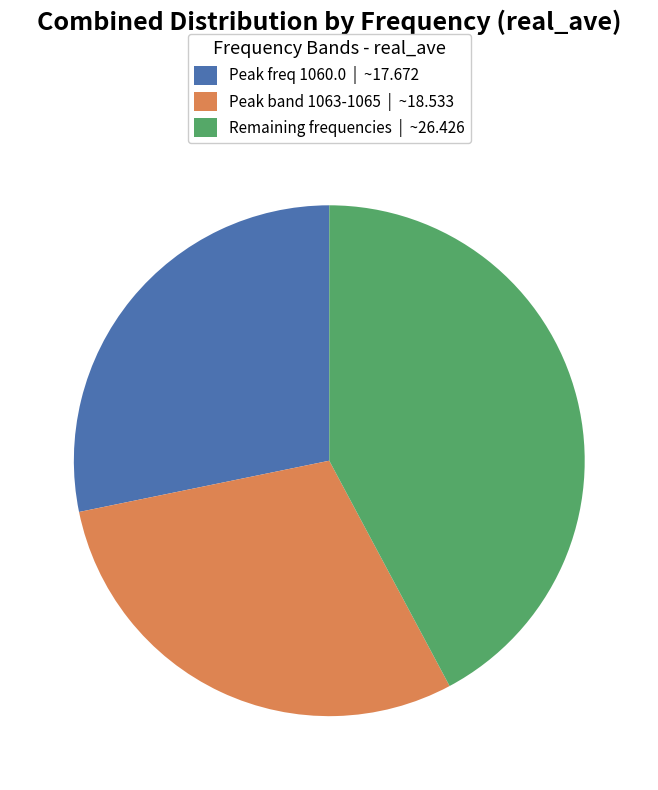

Is the sum of Peak band 1063-1065 | ~18.533 and Remaining frequencies | ~26.426 greater than half?

Yes